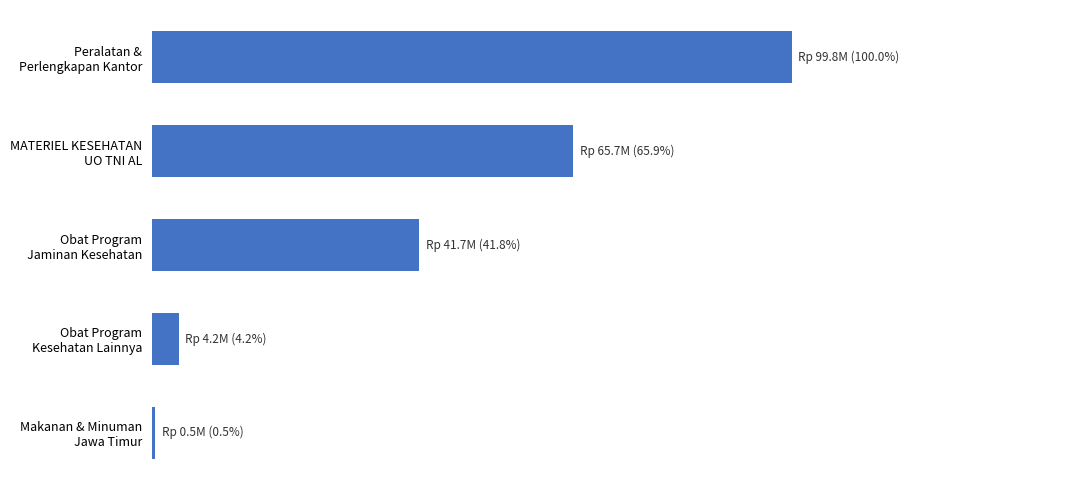

How many categories are shown in the chart?

5